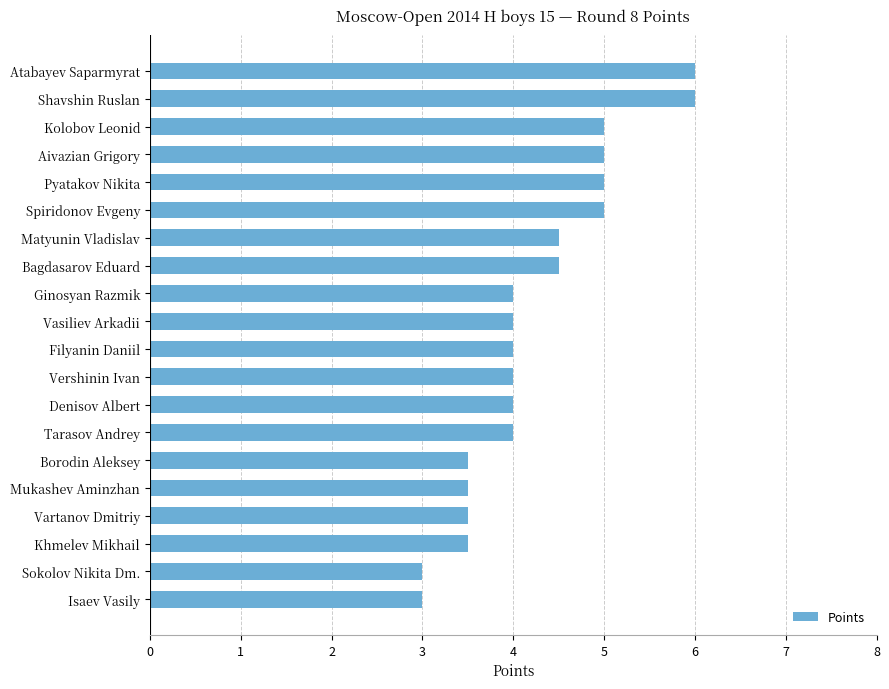

What is the label of the 18th bar from the bottom?

Kolobov Leonid